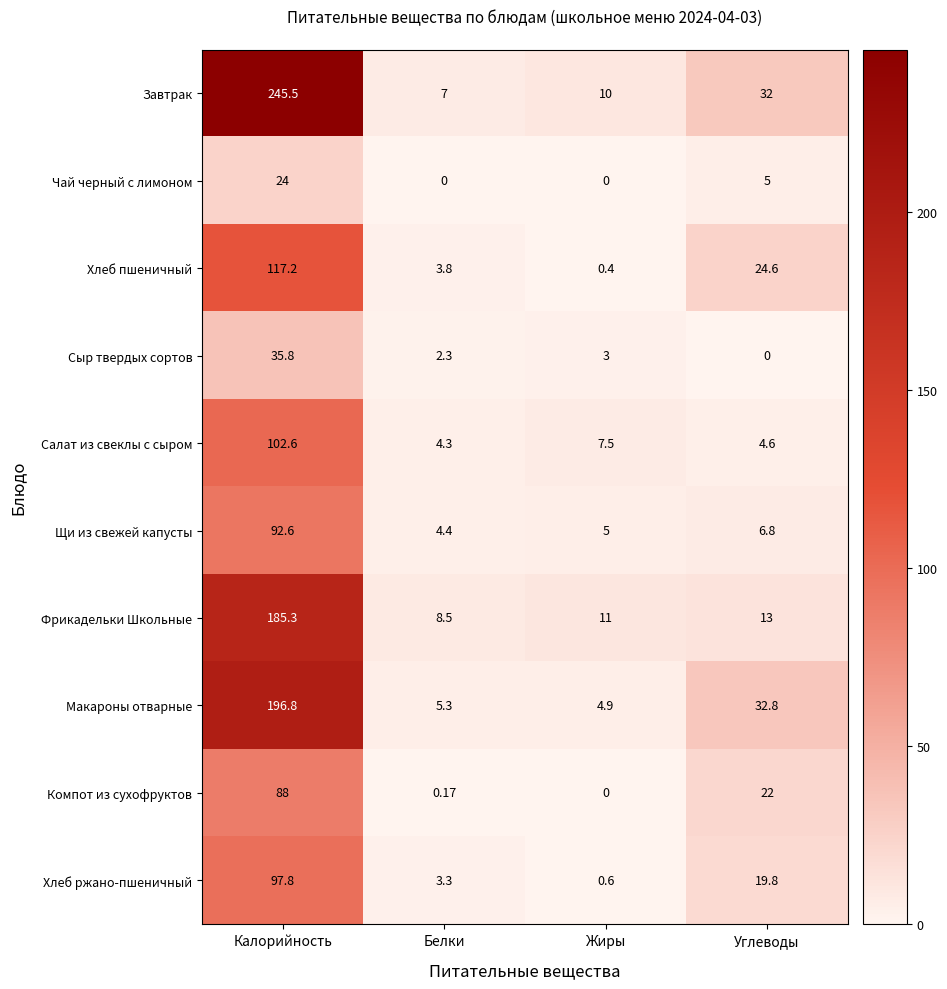

Which category has the highest value across all series?

Калорийность